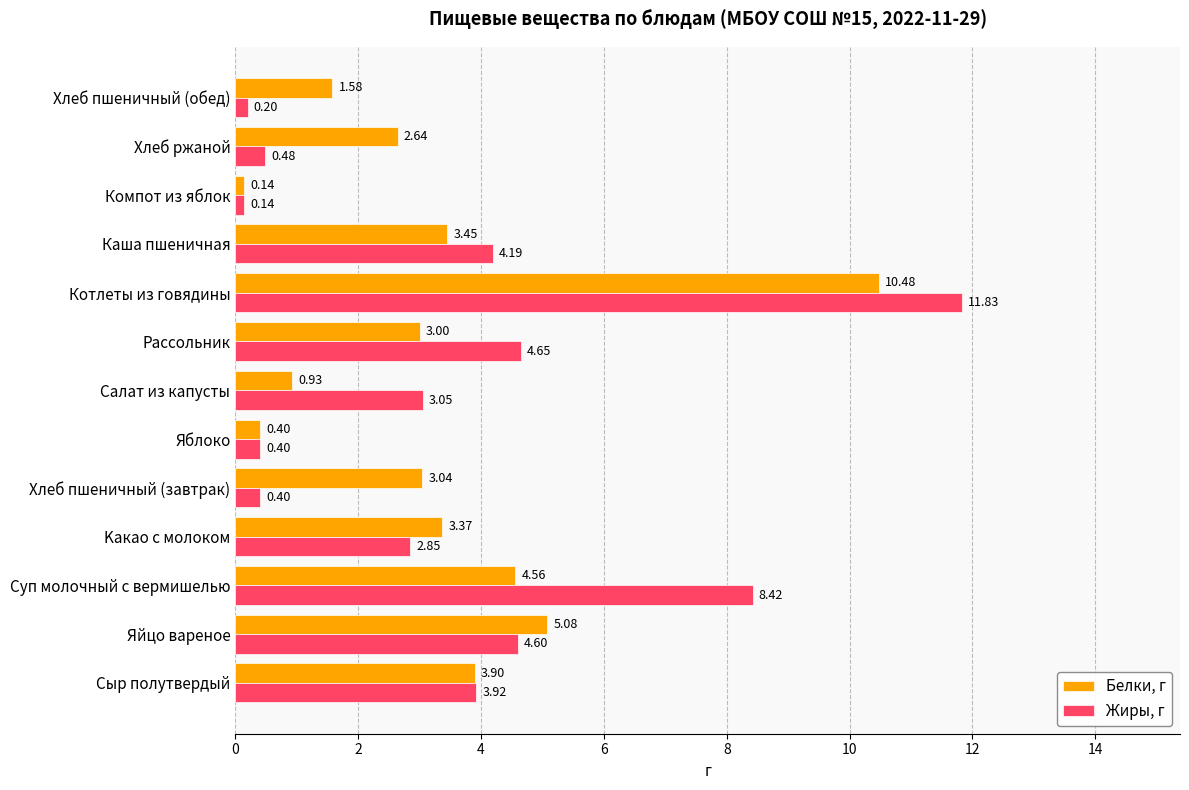

What is the difference between the highest and lowest values at Хлеб ржаной?

2.2